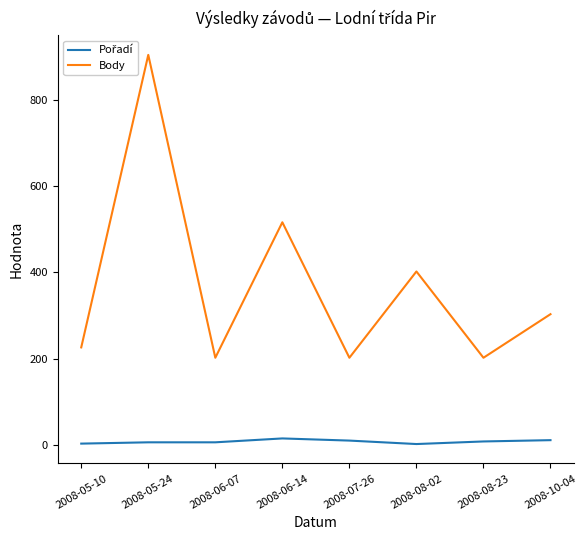

At which category is the sum across all series the highest?

2008-05-24